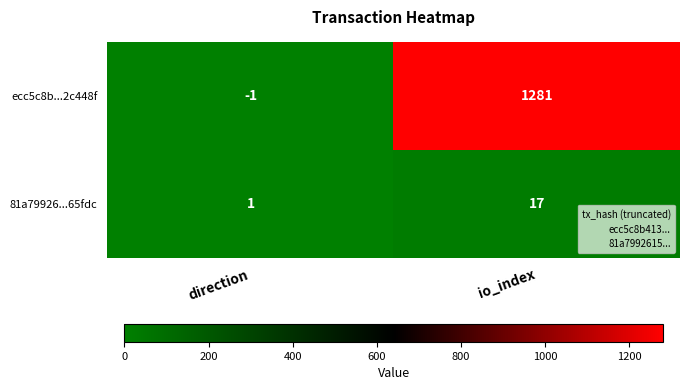

How many distinct data groups are displayed?

2